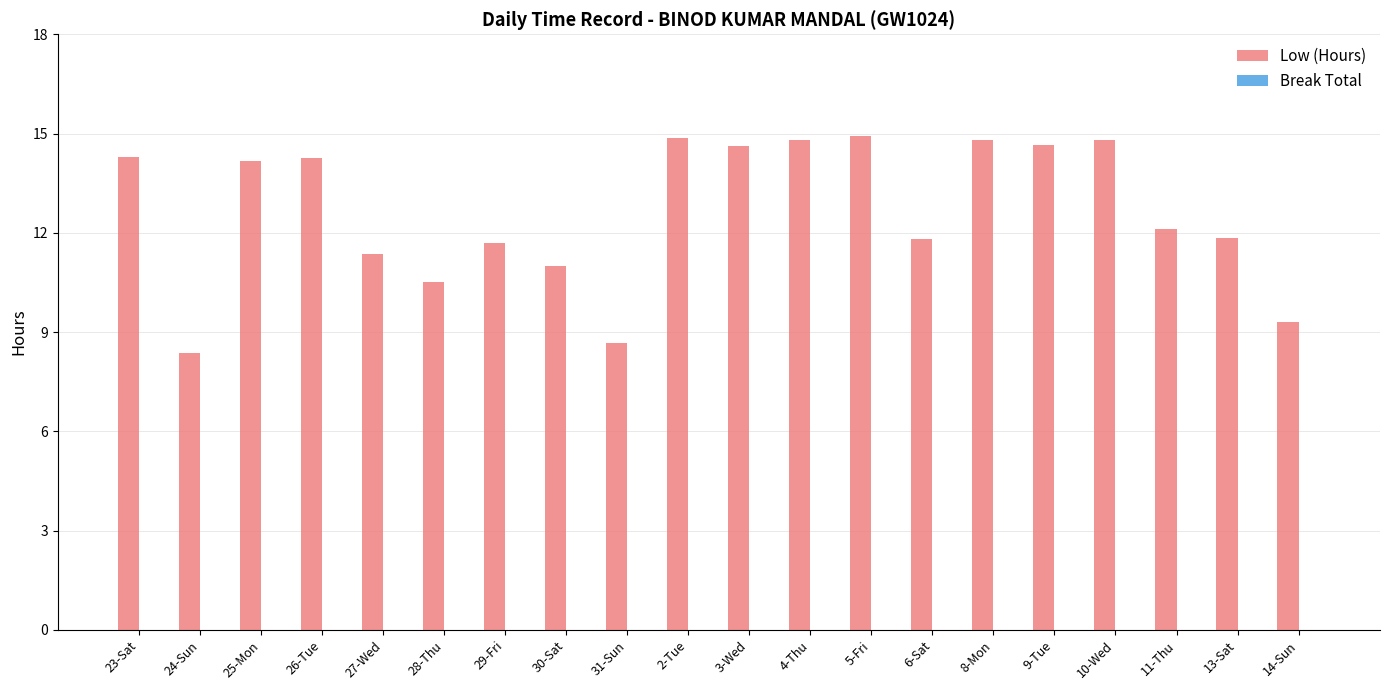

What is the label of the 8th bar from the left?

30-Sat